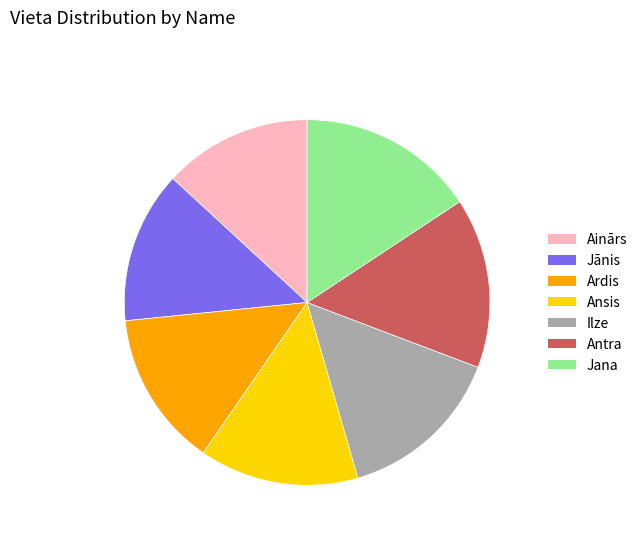

Approximately how many times larger is the value at Jānis compared to Ansis?

1.0